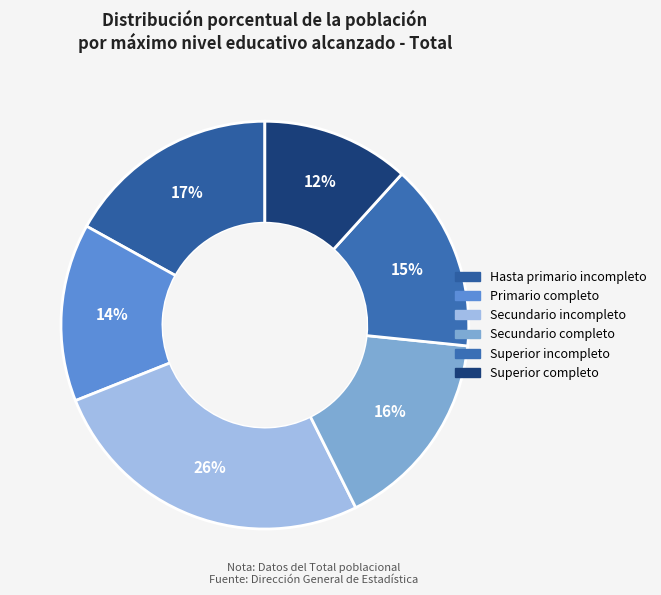

What percentage is the Secundario completo slice, to the nearest percent?

16%